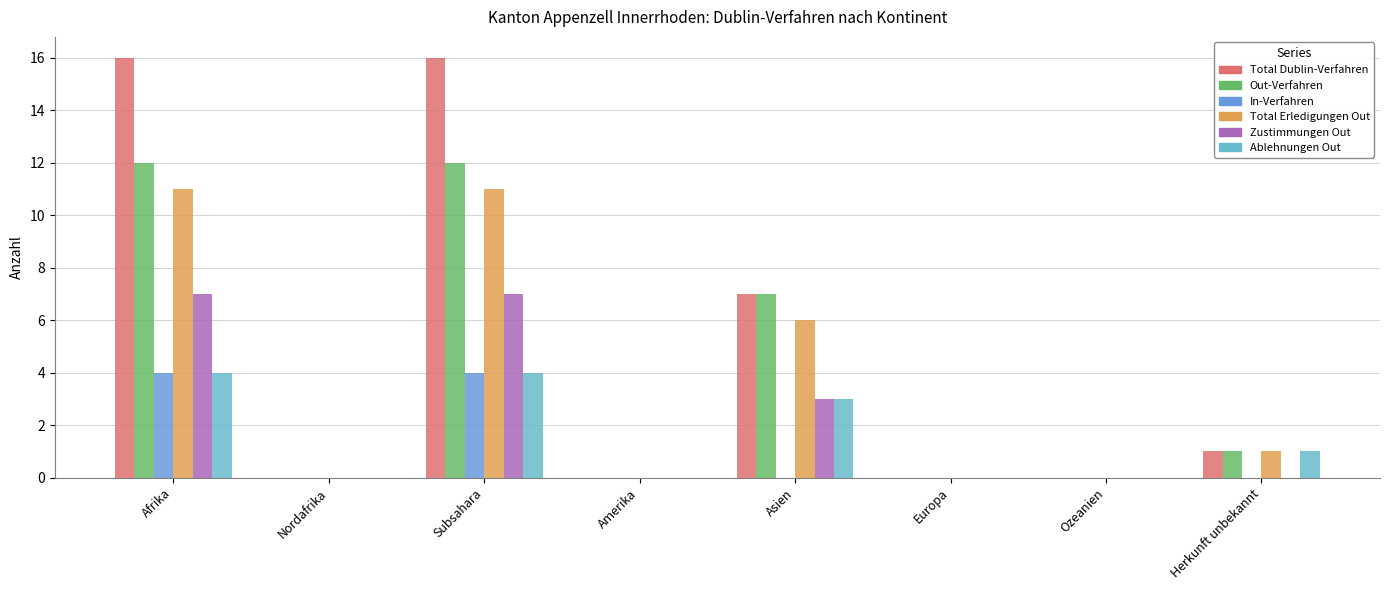

What is the difference between the maximum and minimum values in the Total Dublin-Verfahren series?

16